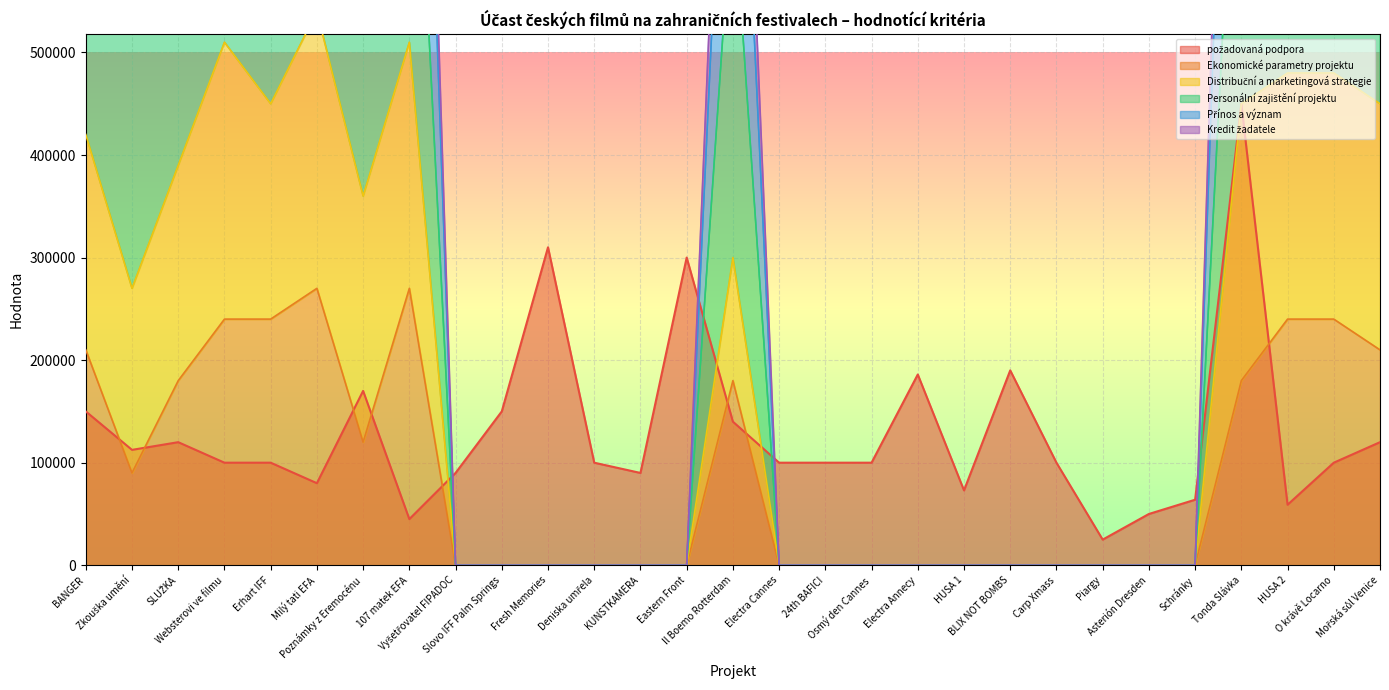

What is the spread (max minus min) of values at Il Boemo Rotterdam?

940000